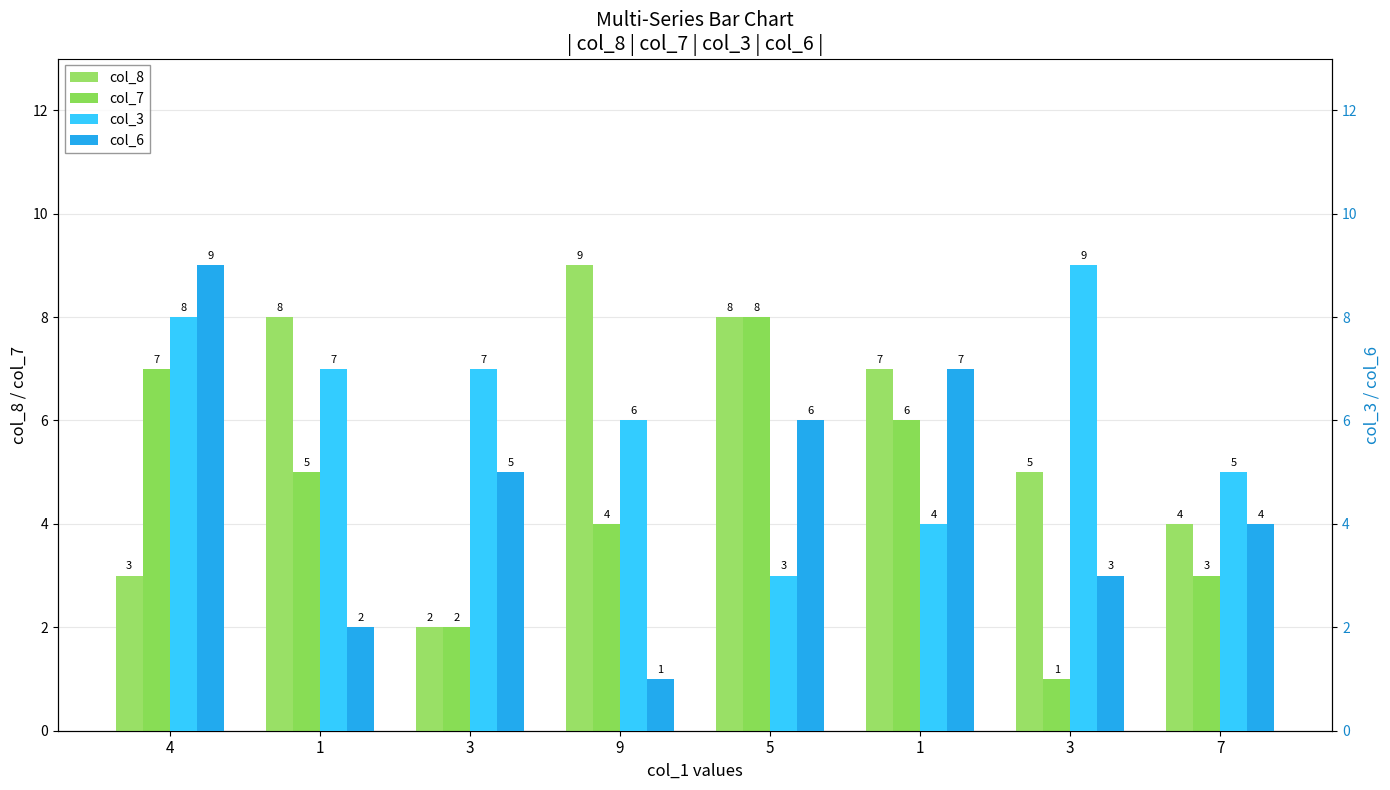

What is the value of the col_6 bar at the 1st from the left?

9